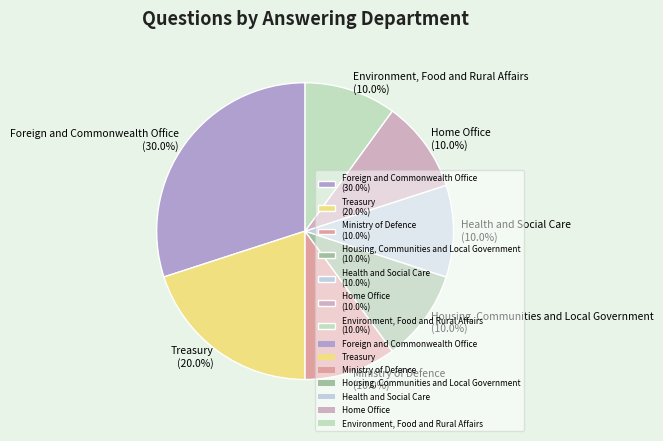

Count the number of slices in the pie.

7